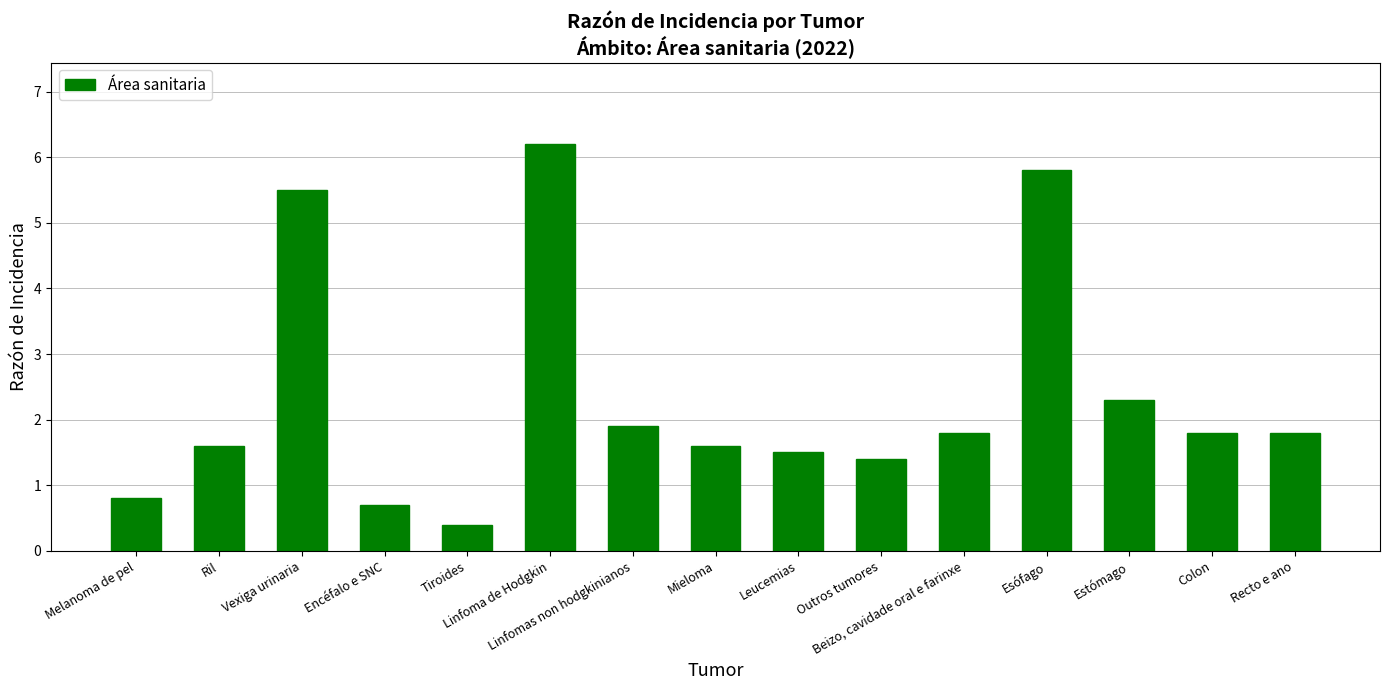

What is the difference between the maximum and minimum values?

5.8